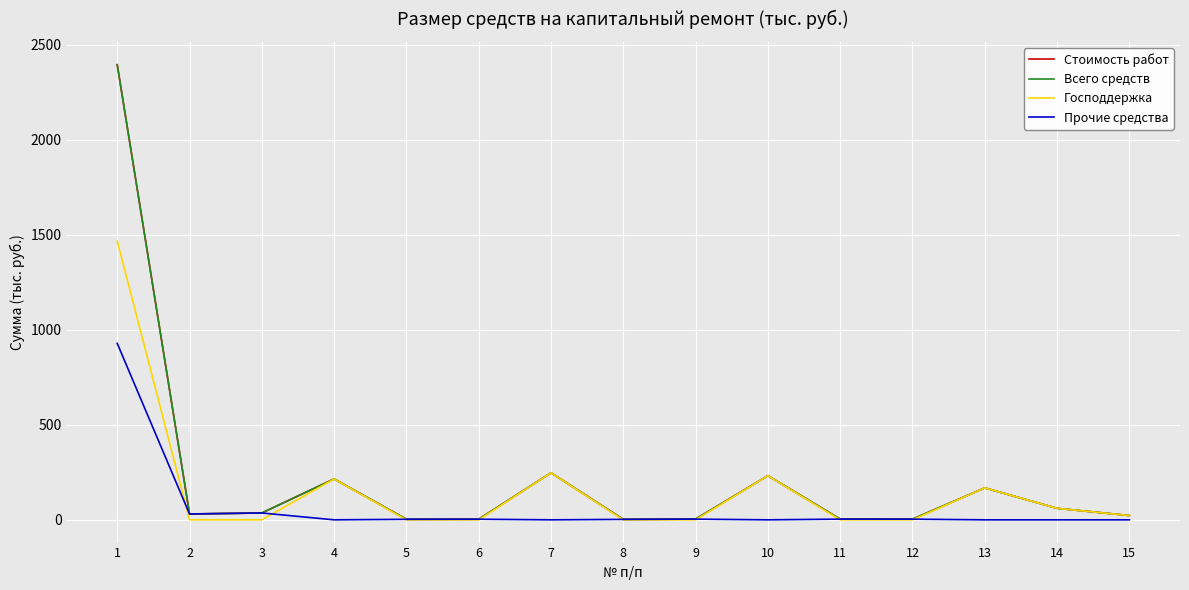

Is this an area chart (filled region under the line)?

No